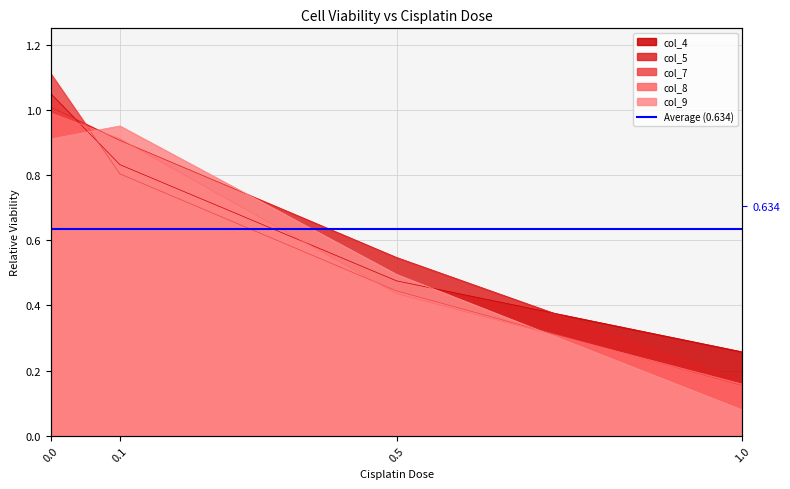

Where is col_8 nearest to the value 0?

1.0